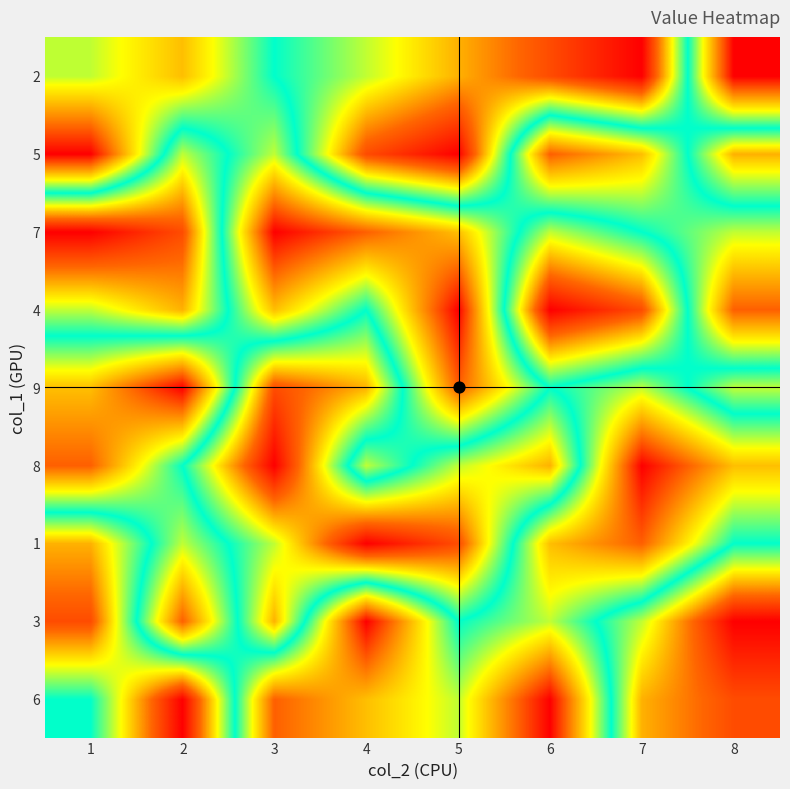

Which category has the lowest value across all series?

6